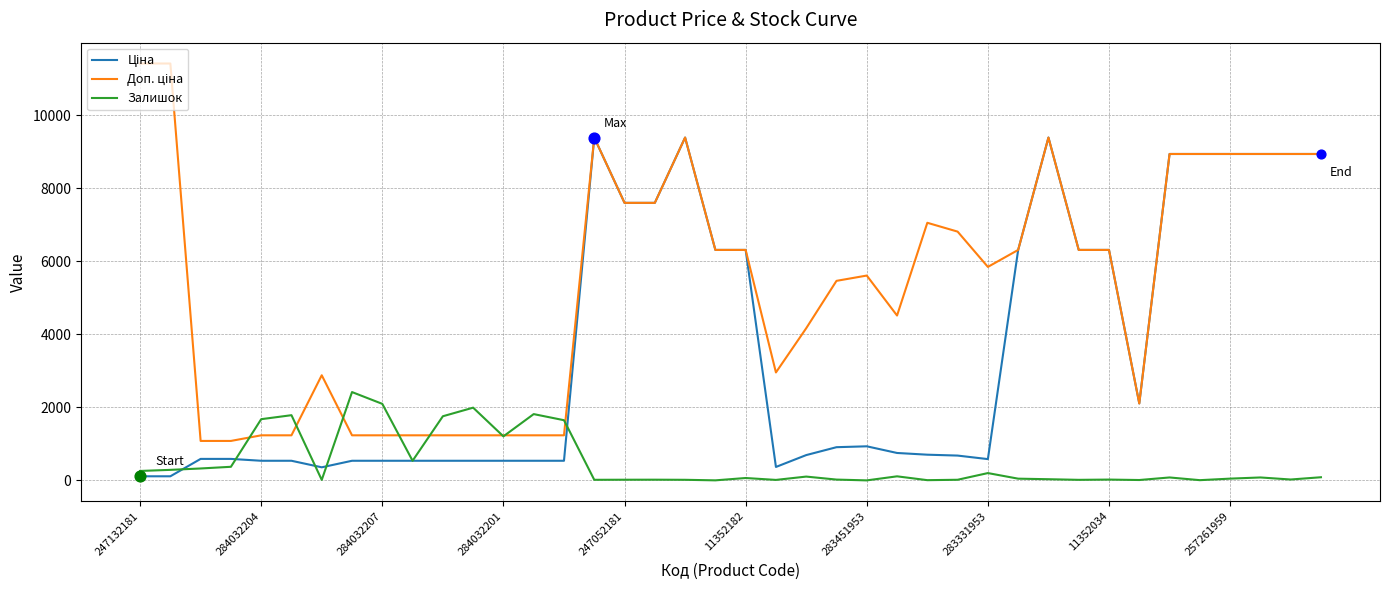

At which category is the sum across all series the highest?

30